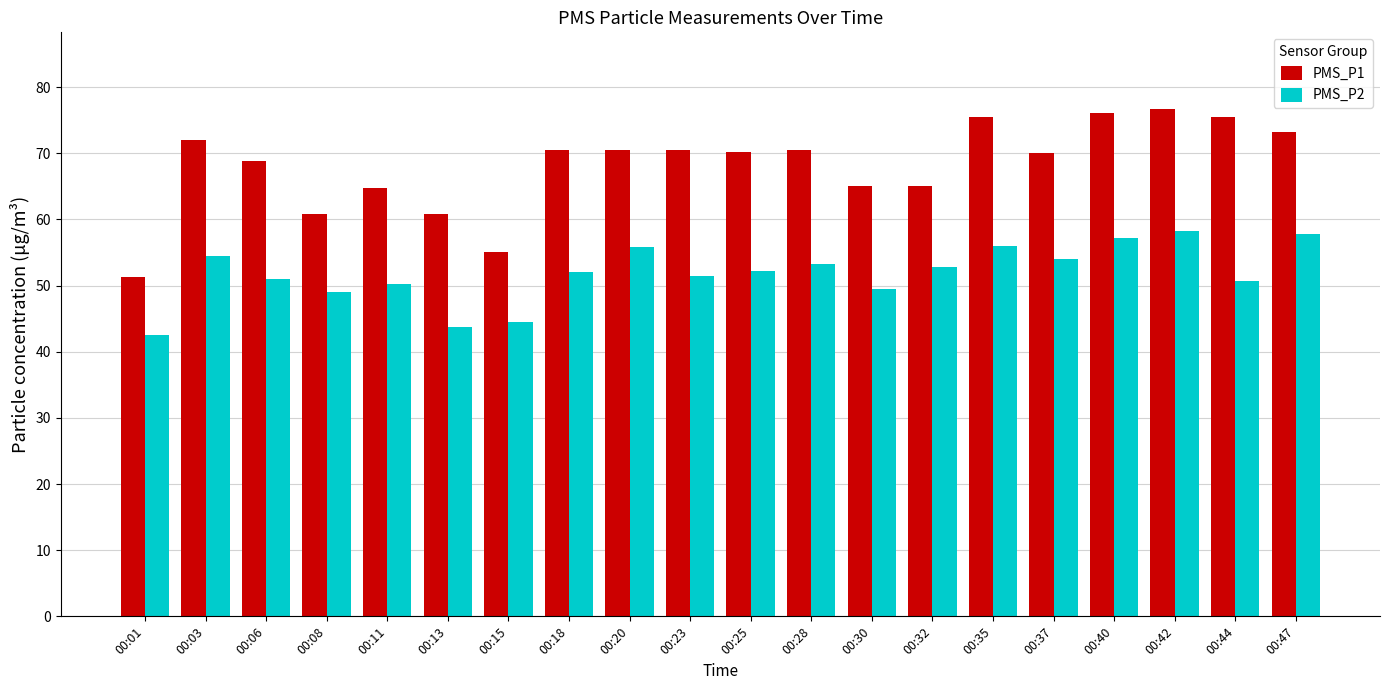

True or false: PMS_P2 has a value of 87.9 at 00:25.

False